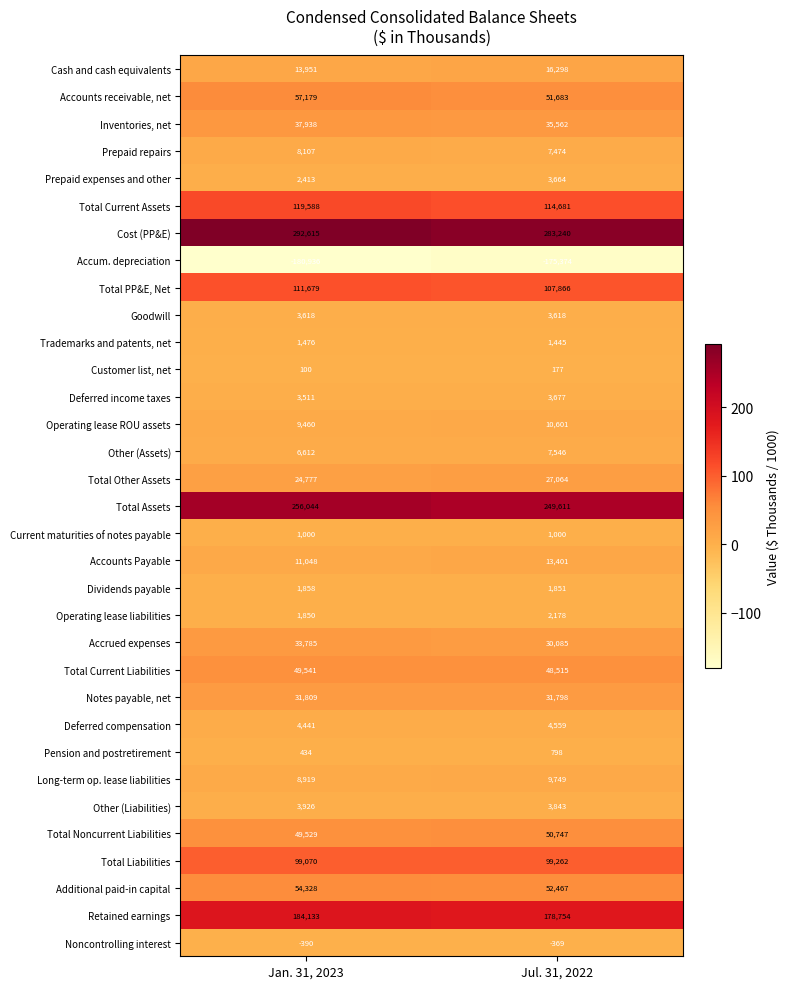

At which category is the sum across all series the highest?

Jan. 31, 2023